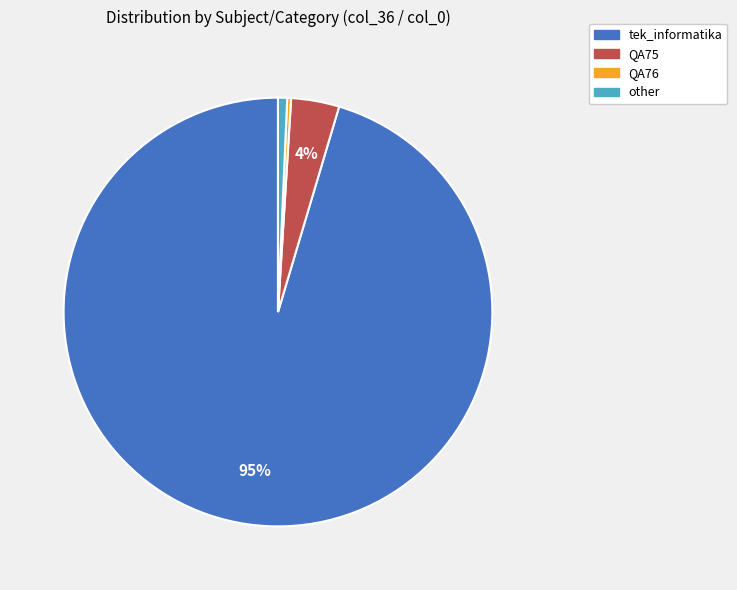

True or false: other accounts for 11% of the total.

False